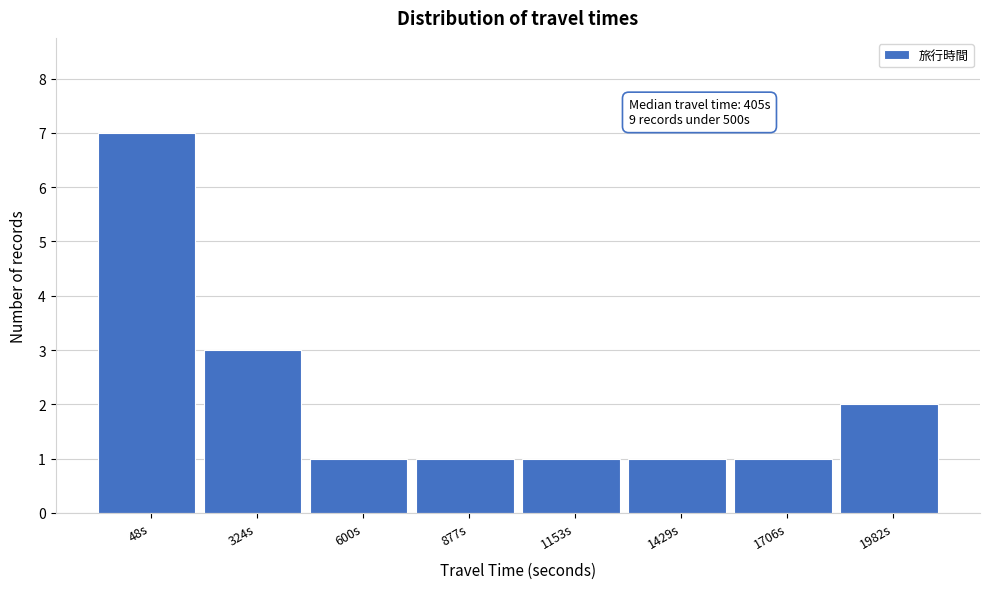

Reading left to right, what are all the values shown in this chart?

48s=7	324s=3	600s=1	877s=1	1153s=1	1429s=1	1706s=1	1982s=2